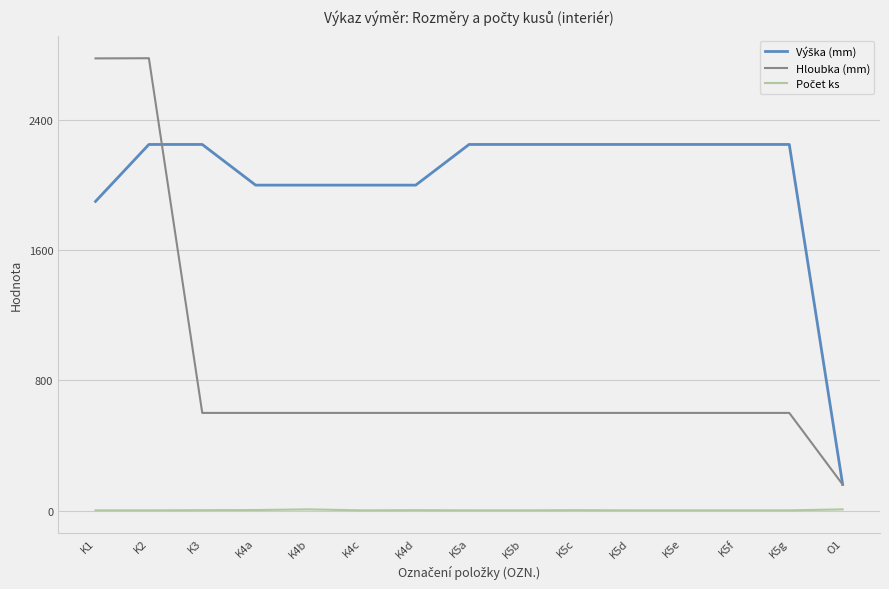

Which series has the largest range (max minus min)?

Hloubka (mm)